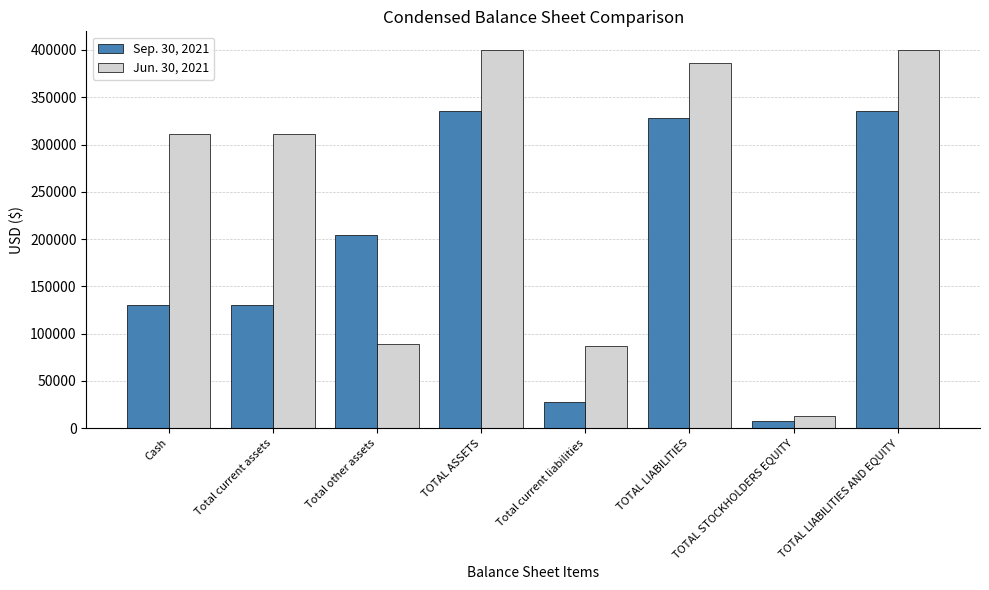

How many bars are there in total?

16